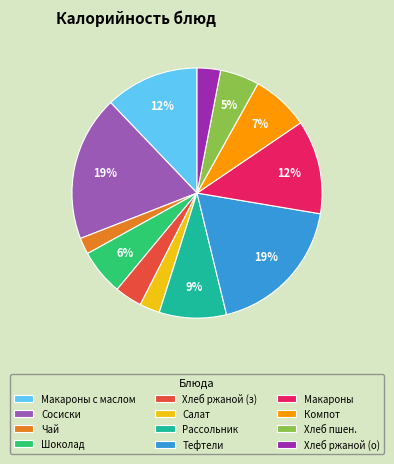

The Сосиски slice represents 19% of the pie. True or false?

True